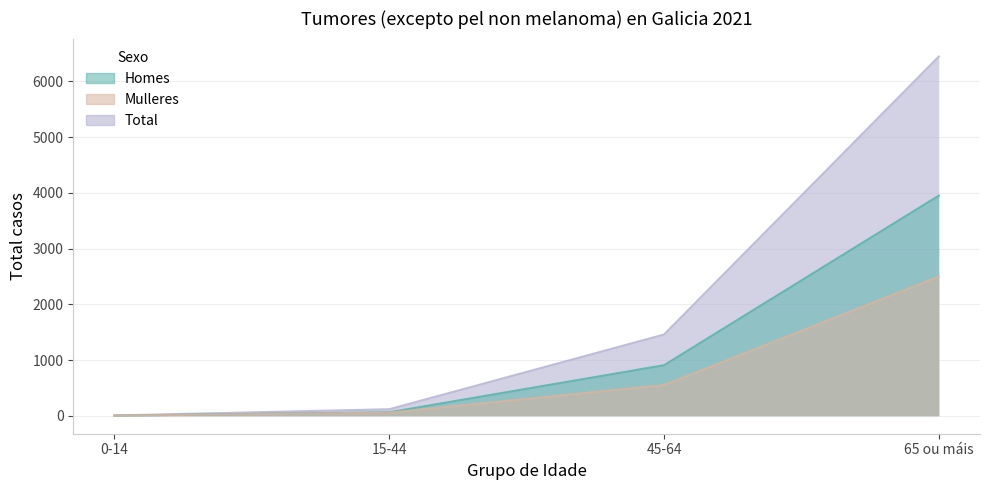

True or false: Mulleres and Homes cross at least once.

False